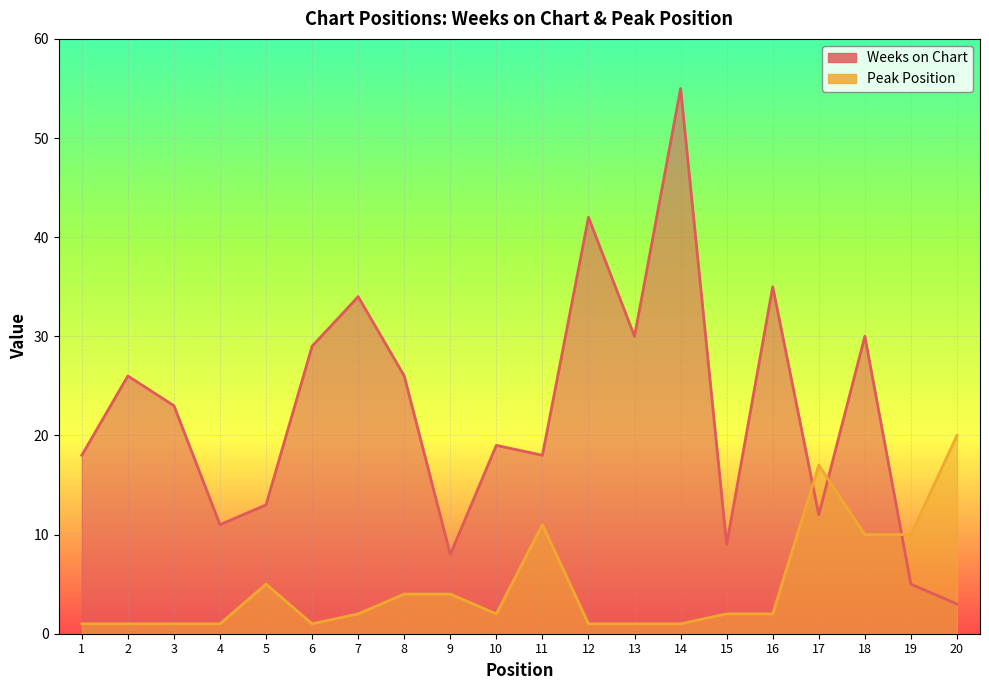

At which category is the sum across all series the highest?

14